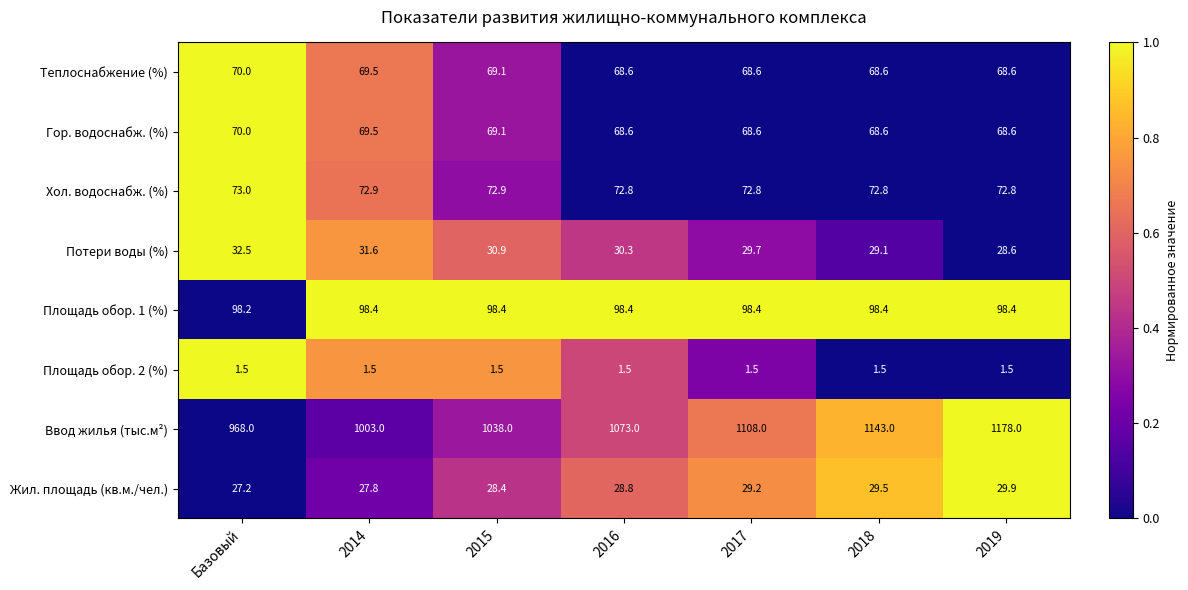

What is the total value across all series at 2019?

1546.4